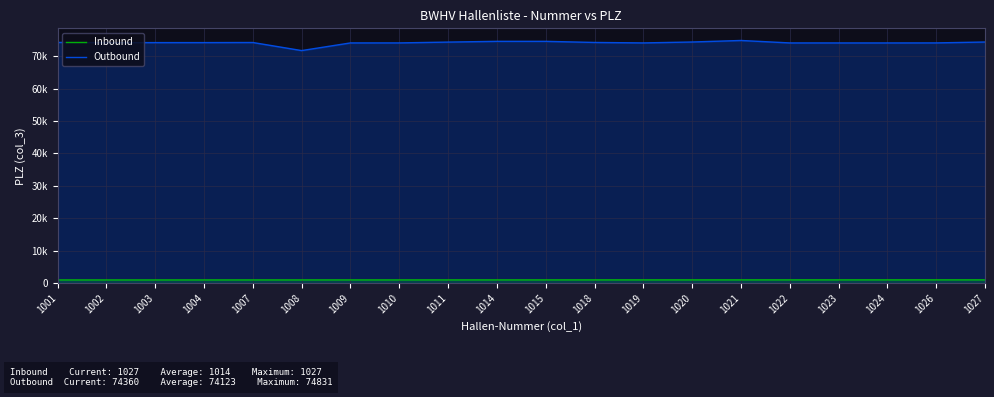

How many data points in Outbound are above 74177?

9